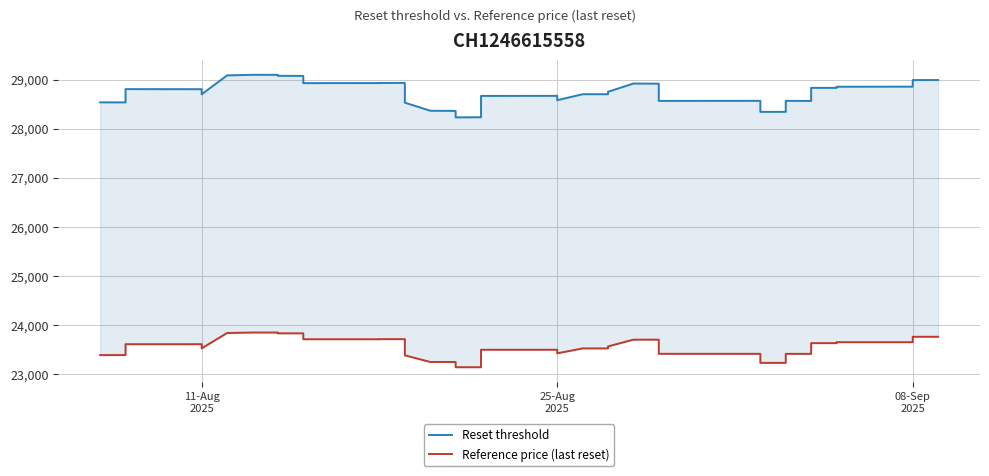

True or false: Reset threshold has more than 0 points higher than both neighbors.

True